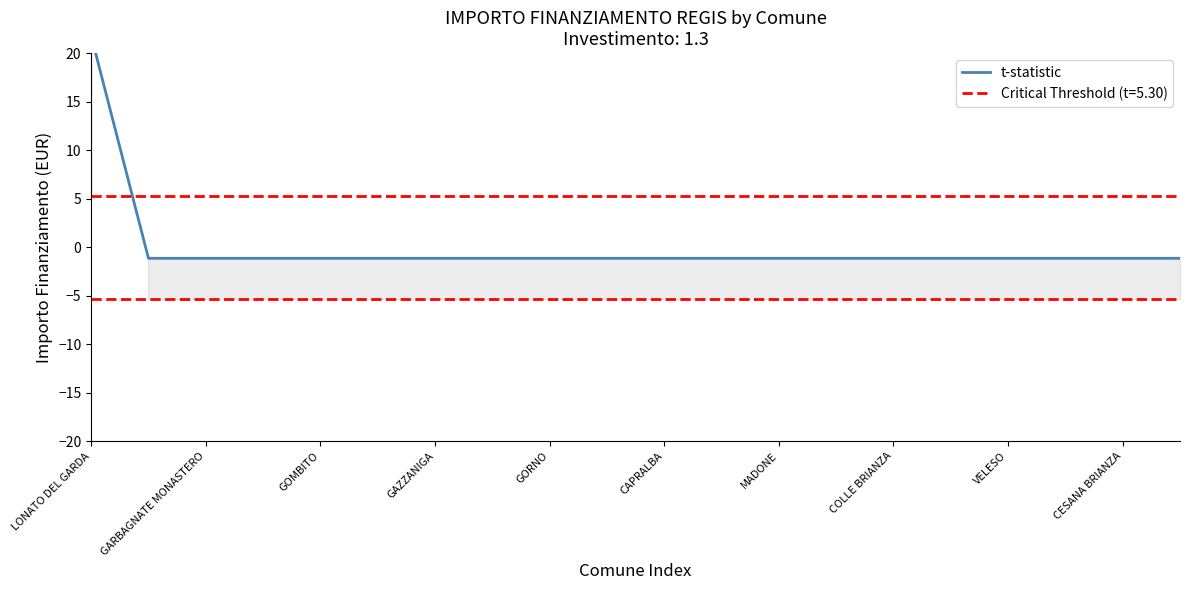

Reading left to right, list all the values displayed in this chart.

21.8	-1.1	-1.1	-1.1	-1.1	-1.1	-1.1	-1.1	-1.1	-1.1	-1.1	-1.1	-1.1	-1.1	-1.1	-1.1	-1.1	-1.1	-1.1	-1.1